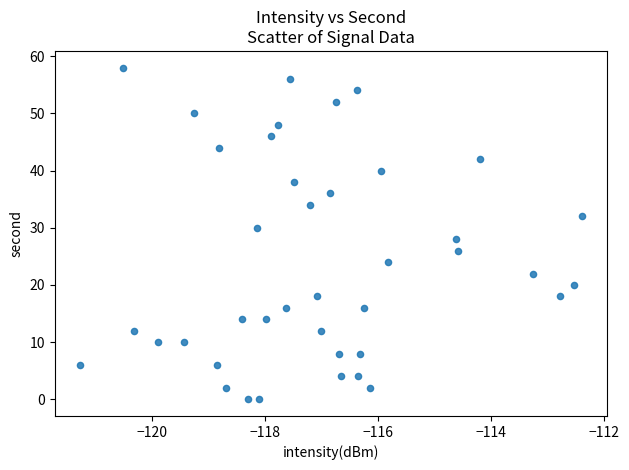

What is the range of Y values (max minus min)?

58